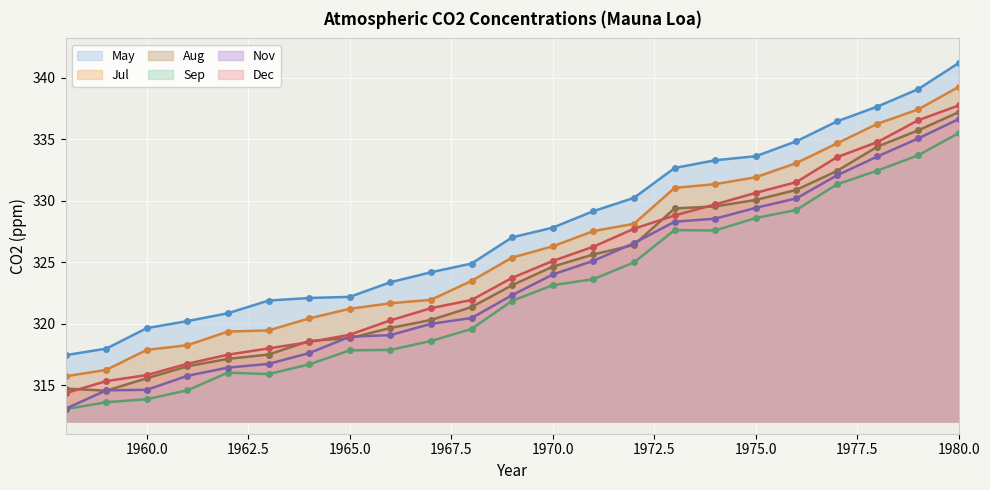

At which category is the sum across all series the highest?

1980.0